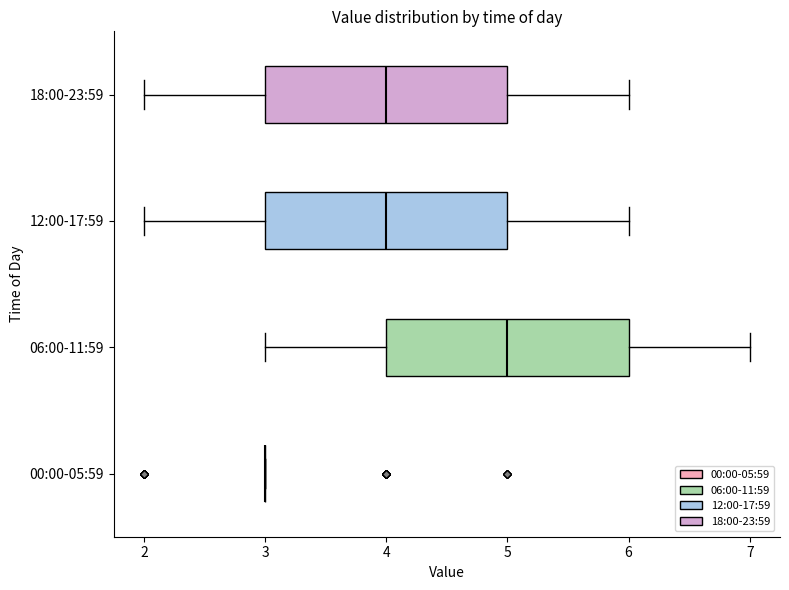

Where is the left edge of the box for 18:00-23:59 on the x-axis? The values are not printed on the chart, so give them approximately, as read against the axis.

3